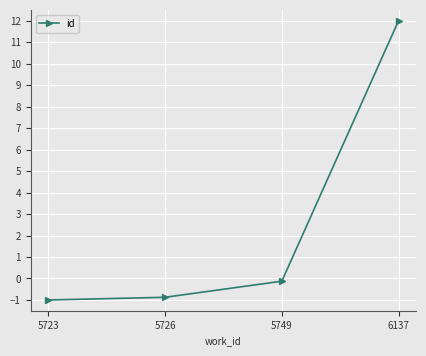

The chart shows a value of -0.1 at 5749. True or false?

True